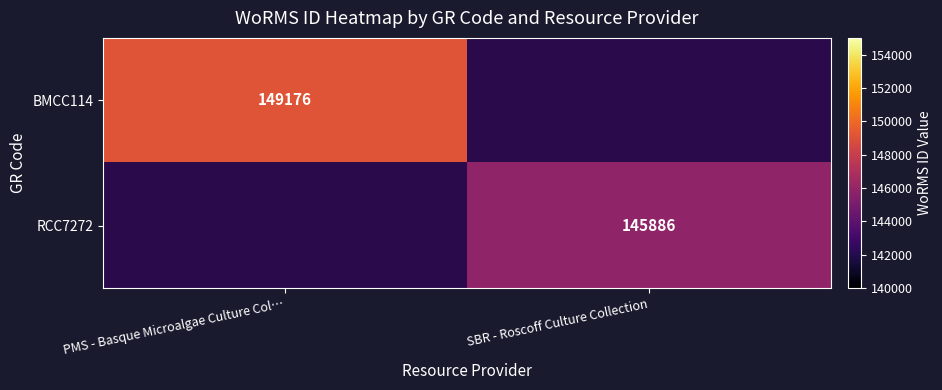

Between SBR - Roscoff Culture Collection and PMS - Basque Microalgae Culture Col…, which is larger?

PMS - Basque Microalgae Culture Col…